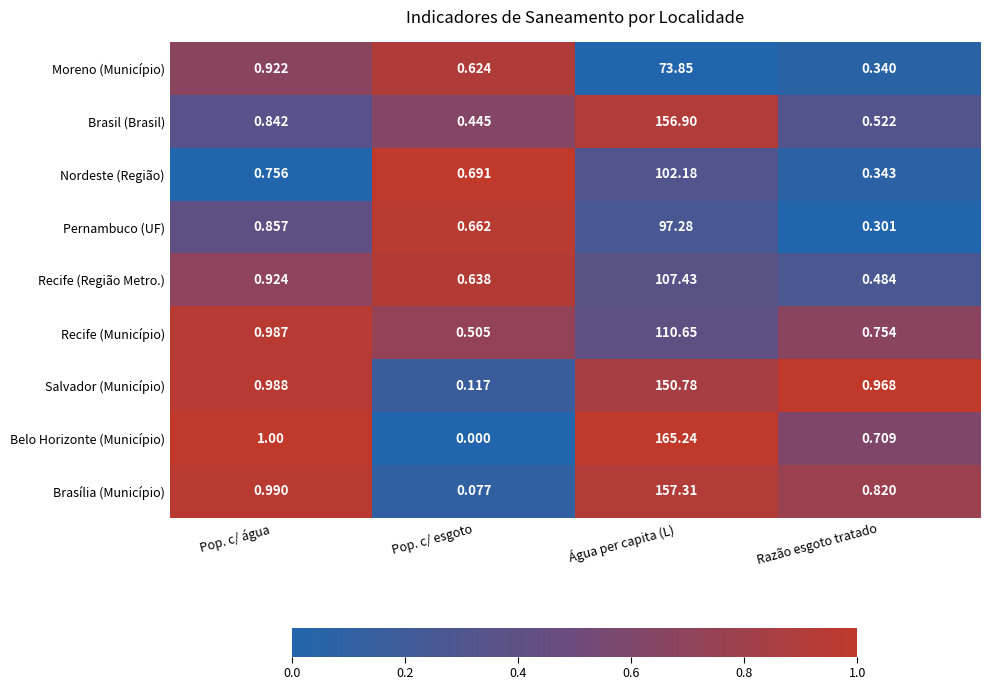

Which series changed the most between Pop. c/ água and Razão esgoto tratado?

Moreno (Município)